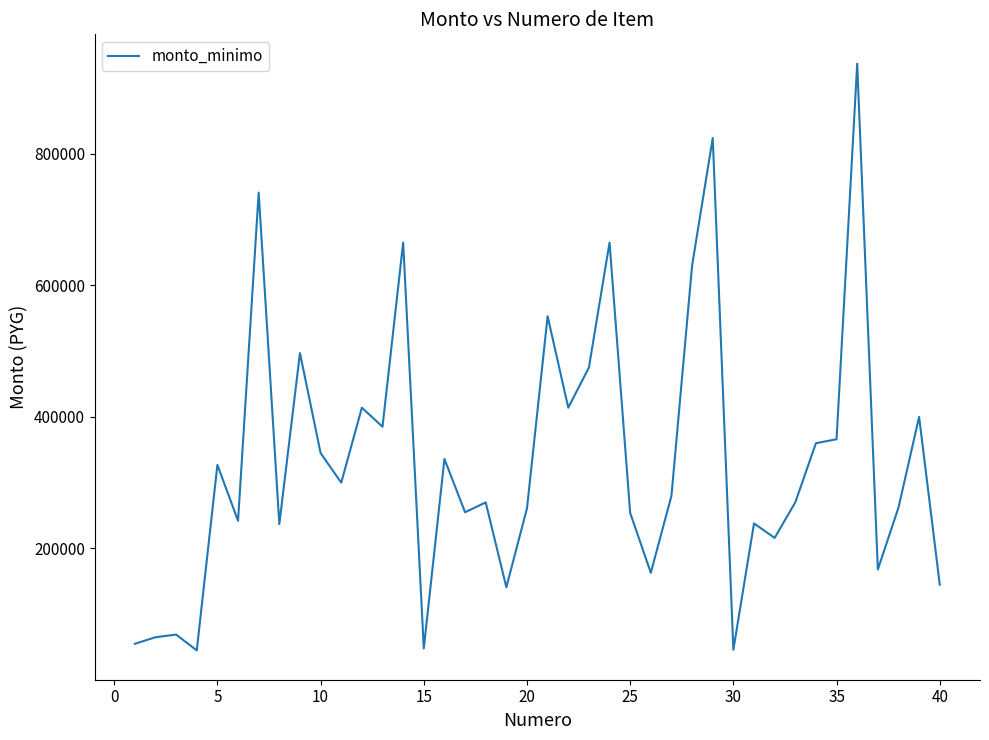

What is the difference between the maximum and minimum values?

892000